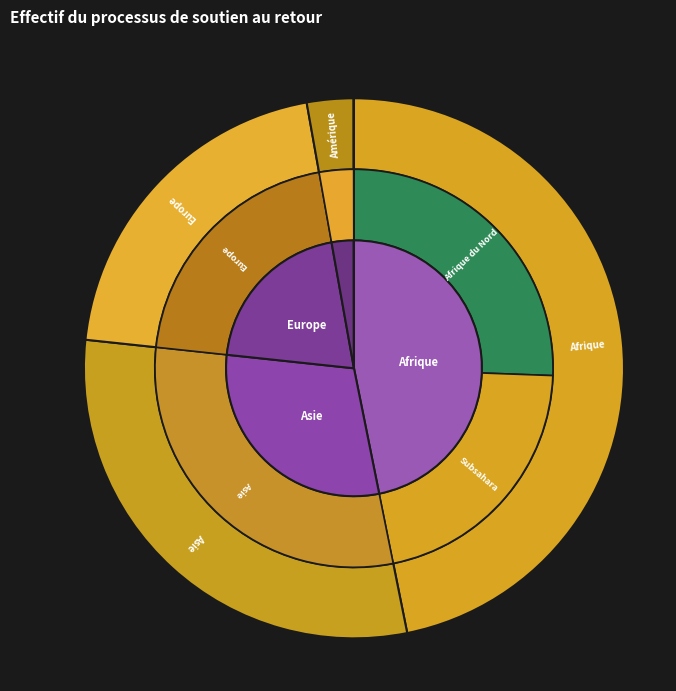

Do Europe and Afrique together represent more than half of the pie?

Yes